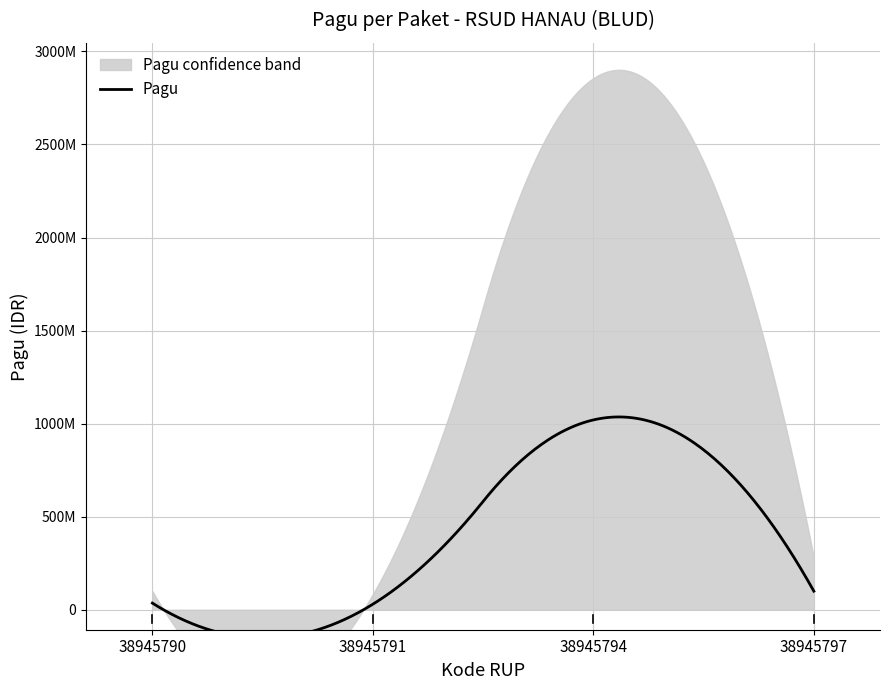

Where does the Pagu series first go above 100000000?

38945794